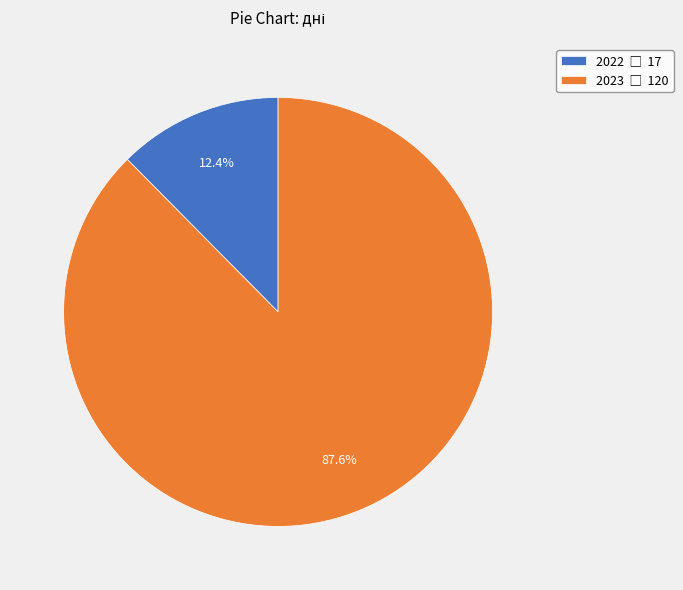

Is it true that 2022 is 12% of the pie?

True